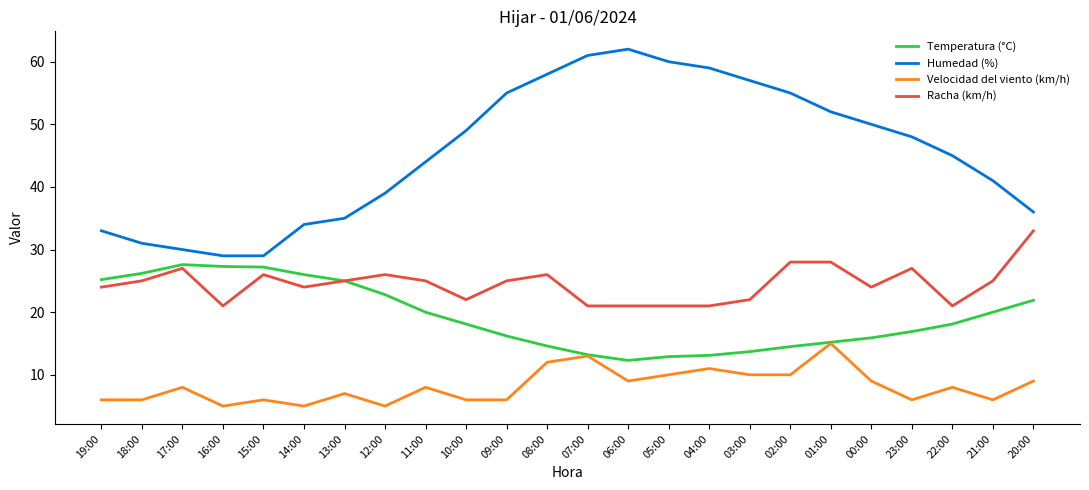

Is the value of Humedad (%) at 14:00 greater than the value of Racha (km/h) at 13:00?

Yes